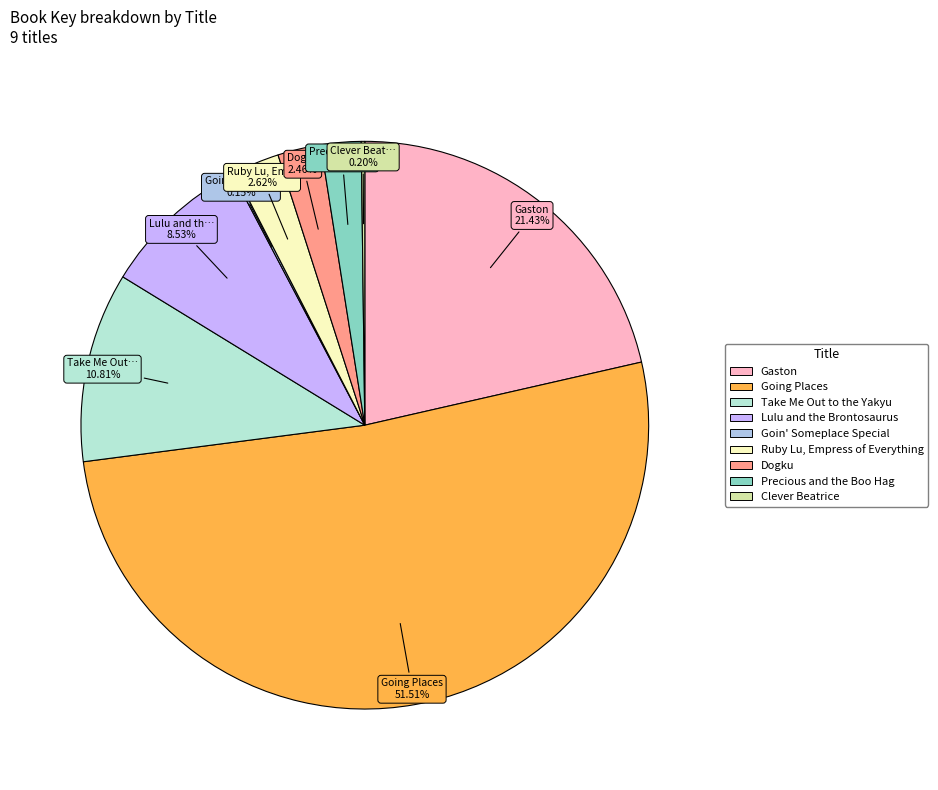

What percentage is the Going Places slice, to the nearest percent?

52%